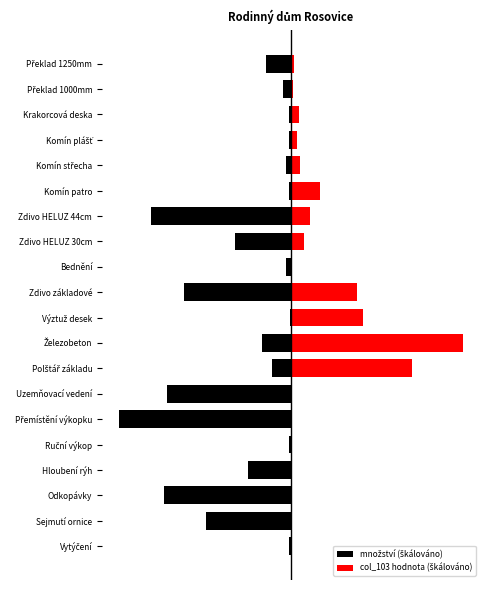

What is the value of the množství (škálováno) bar at the 5th from the left?

-1.3